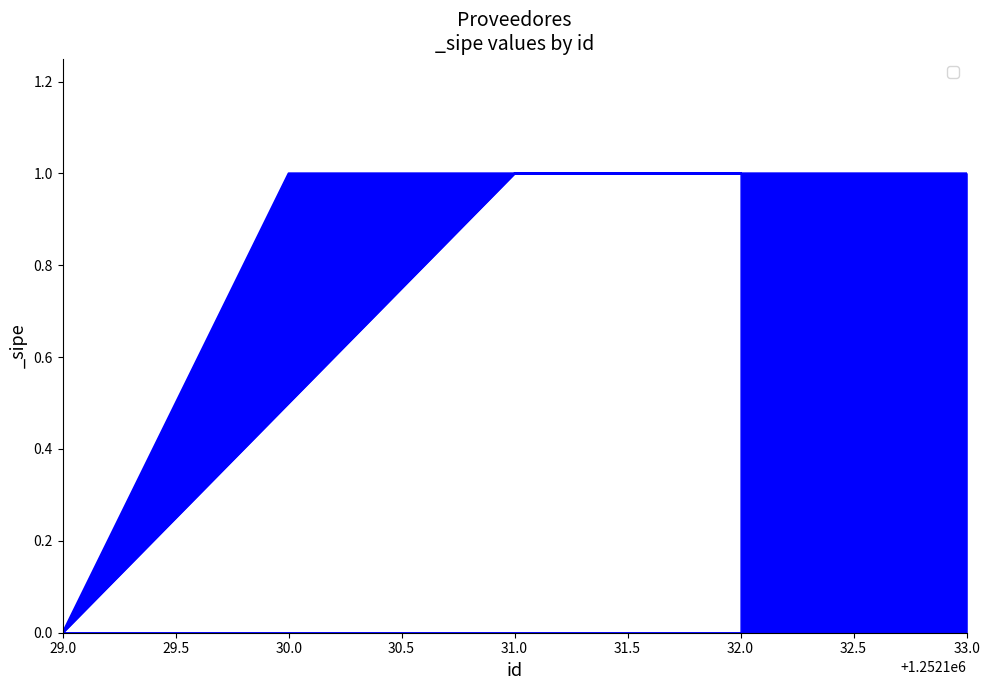

What is the sum of the values at 32.0 and 29.0?

1